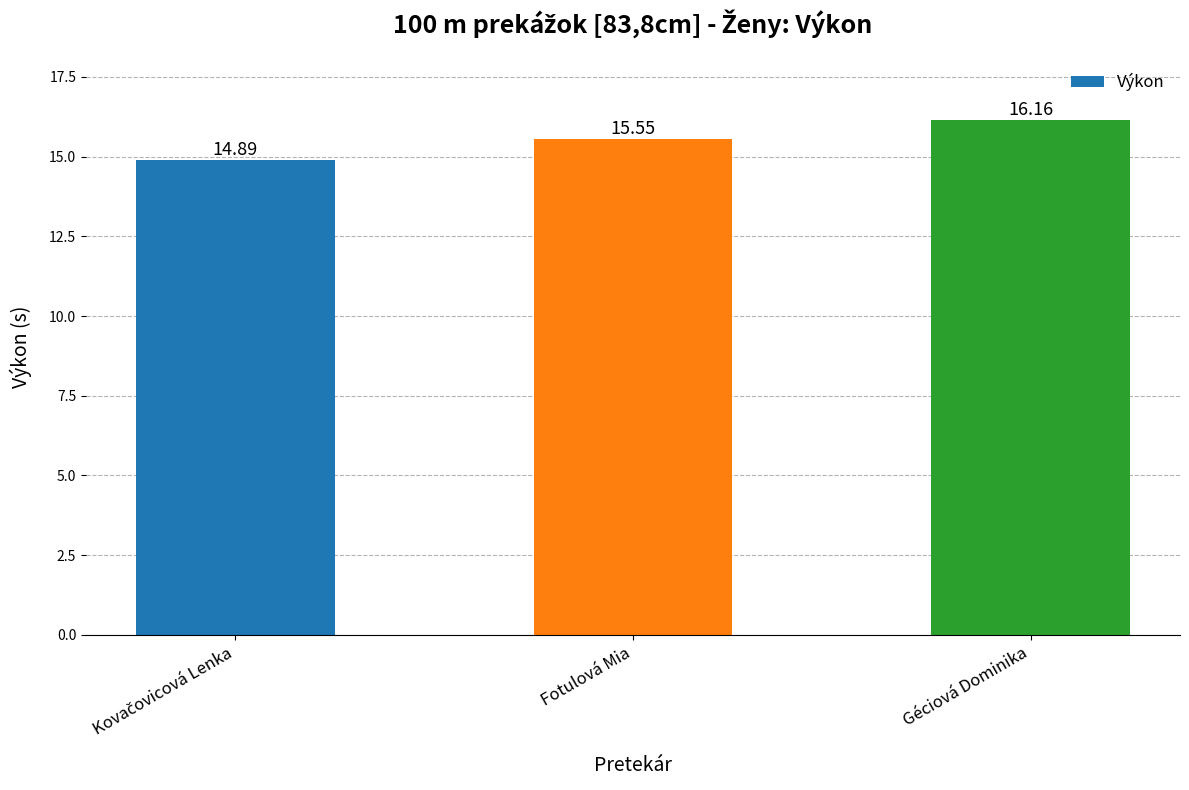

How many distinct data groups are displayed?

1